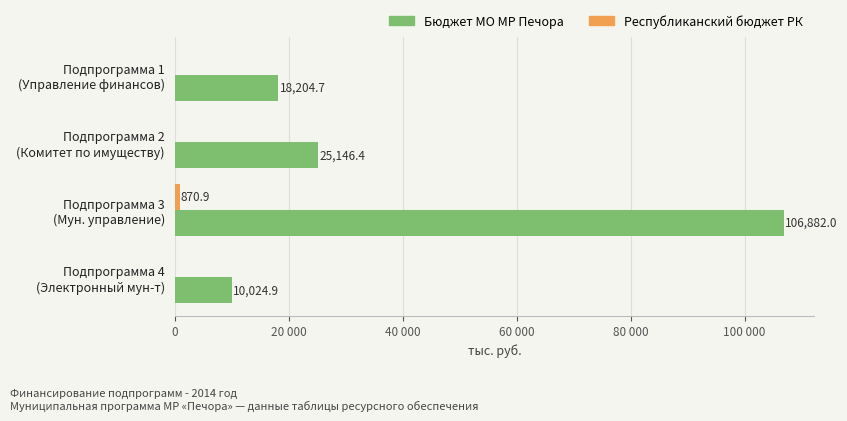

How many values in Республиканский бюджет РК are above zero?

1